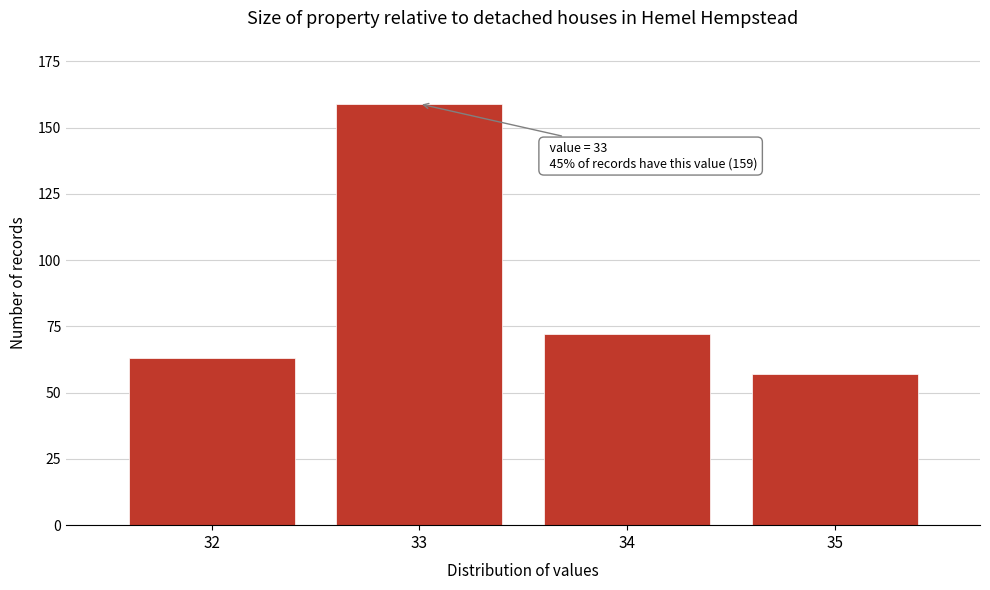

Reading right to left, what are all the values shown in this chart?

35=57	34=72	33=159	32=63